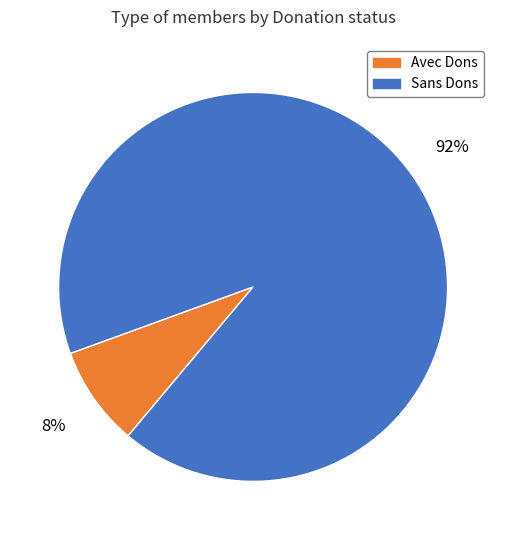

To the nearest percent, what portion does Sans Dons represent?

92%